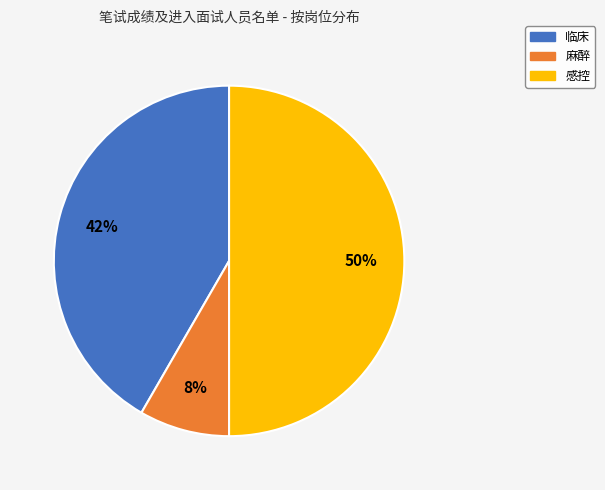

Do 感控 and 临床 together represent more than half of the pie?

Yes